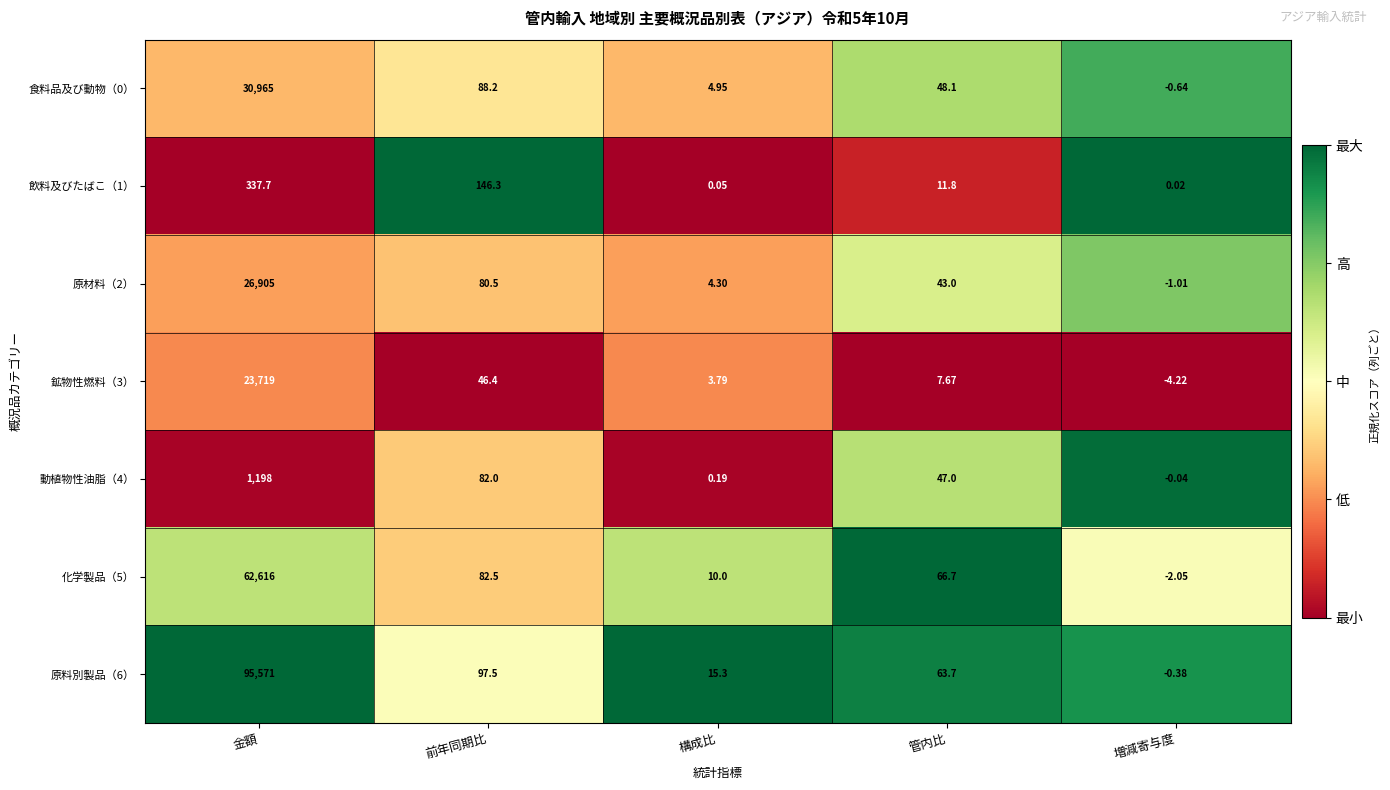

List the labels in order of 飲料及びたばこ（1） value, smallest first.

増減寄与度, 構成比, 管内比, 前年同期比, 金額